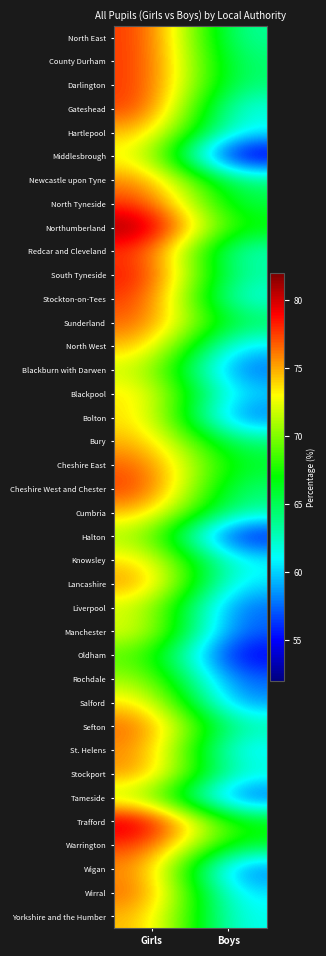

What is the smallest value displayed?

52